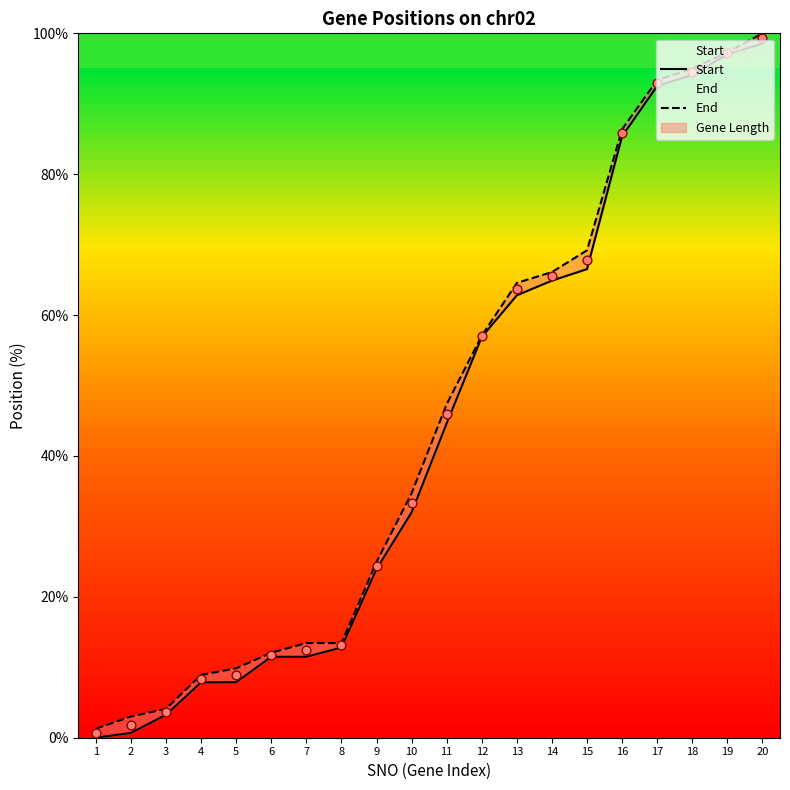

Which series has the largest Y range (max minus min)?

End